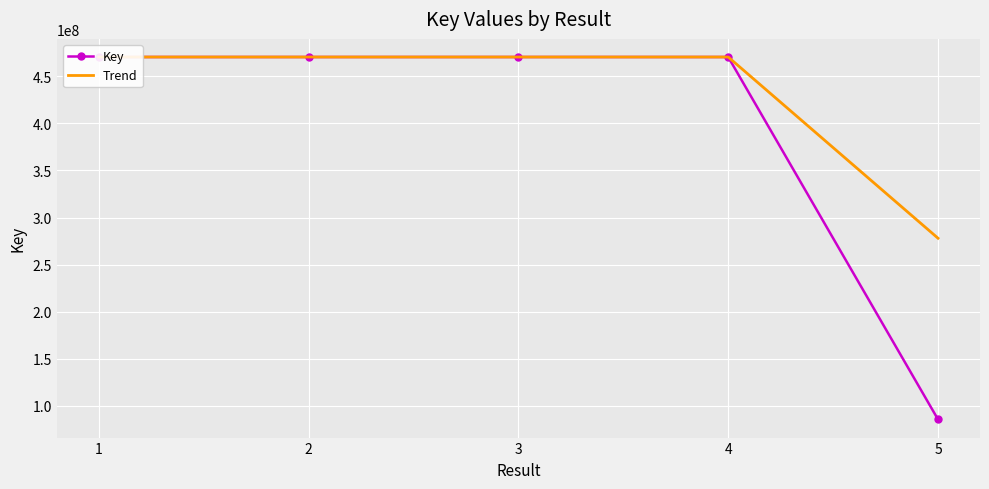

What is the difference between the highest and lowest values at 3?

2620.5